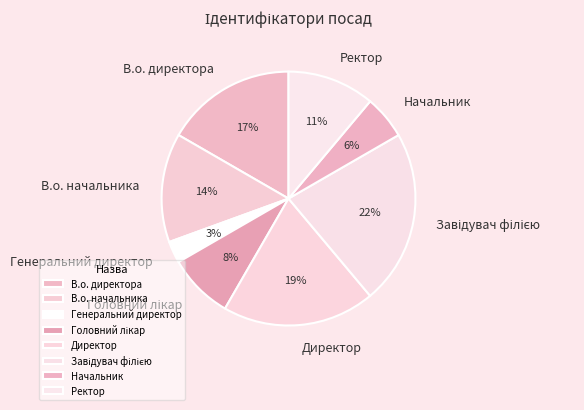

Do Начальник and Генеральний директор together represent more than half of the pie?

No